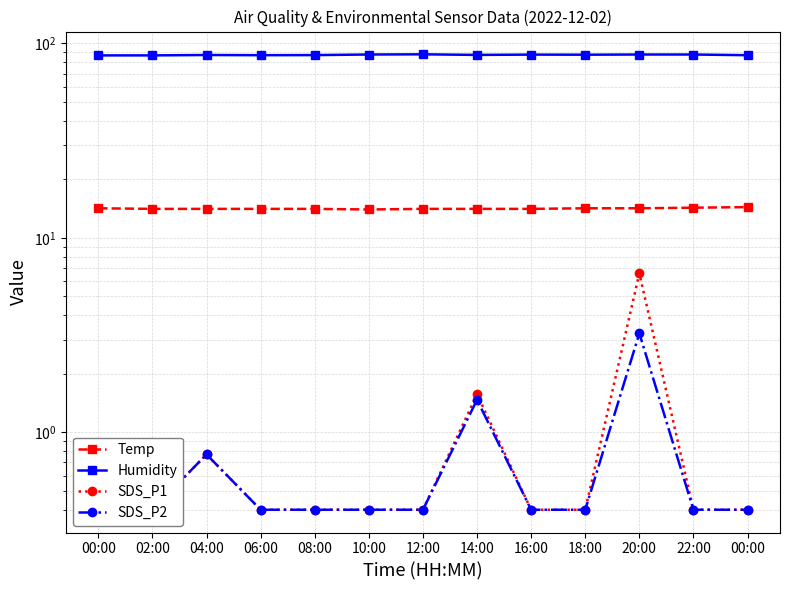

Rank the categories by SDS_P2 value from highest to lowest.

20:00, 14:00, 04:00, 00:00, 02:00, 06:00, 08:00, 10:00, 12:00, 16:00, 18:00, 22:00, 00:00